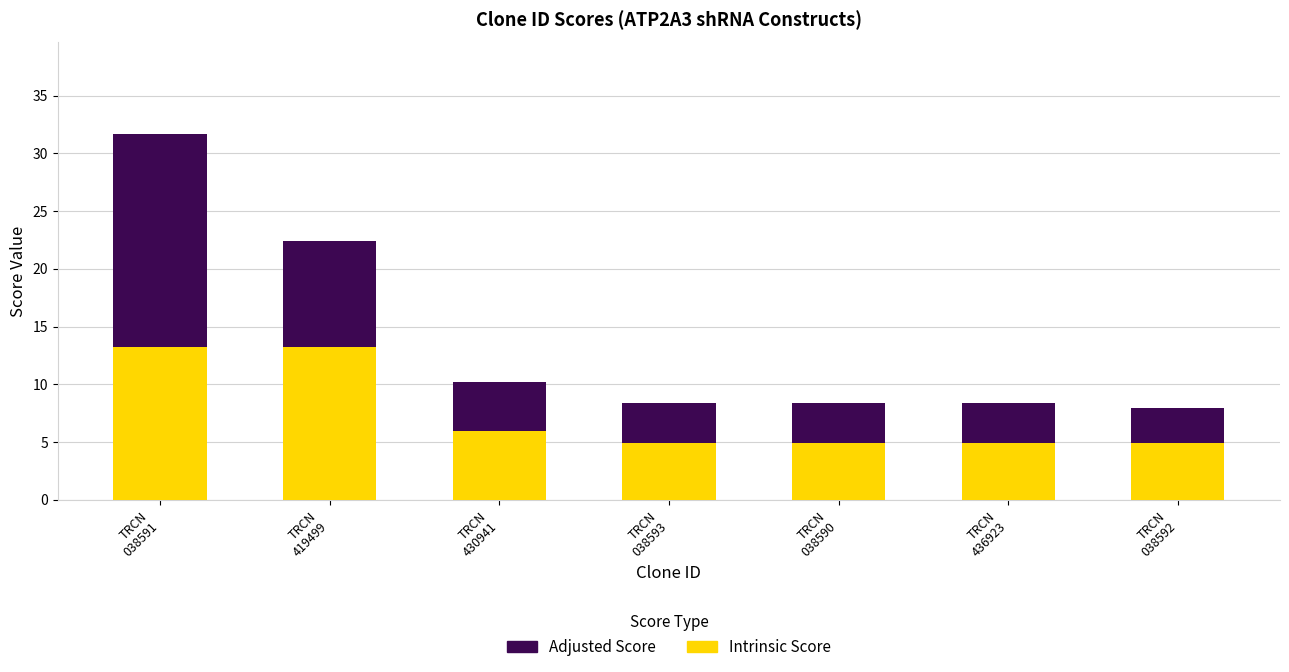

What is the sum of all Intrinsic Score values?

52.2